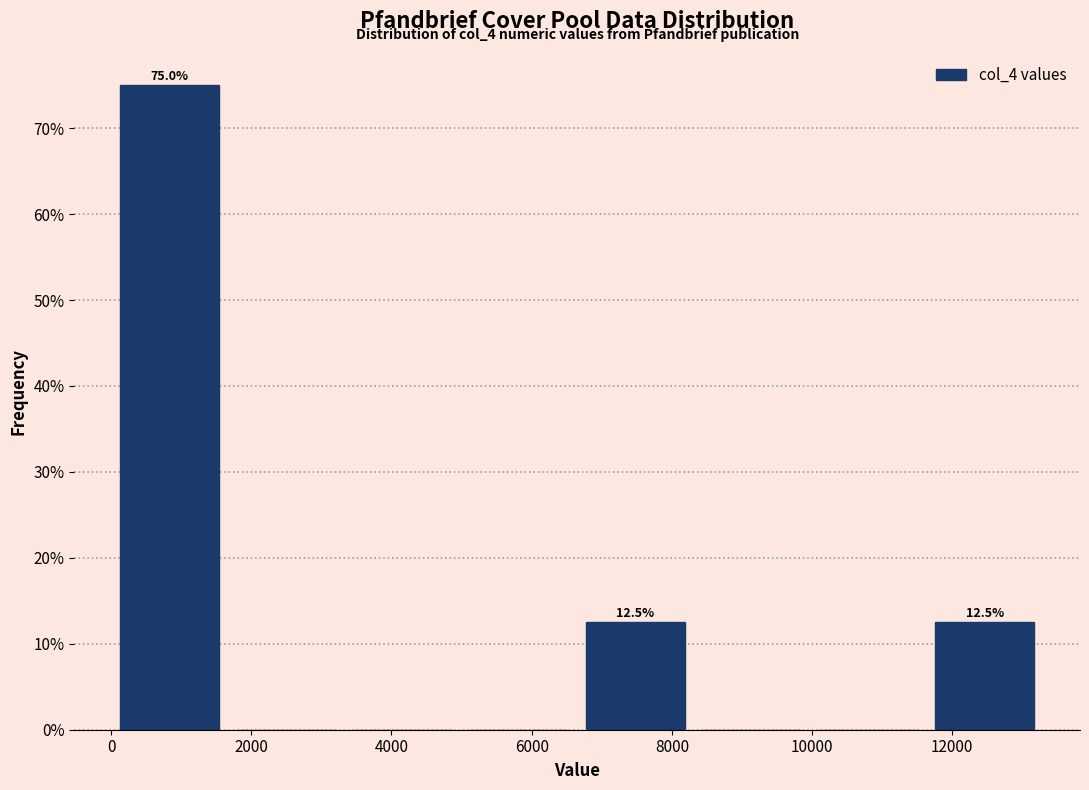

Over which range of the x-axis is the bar tallest?

0 to 1600